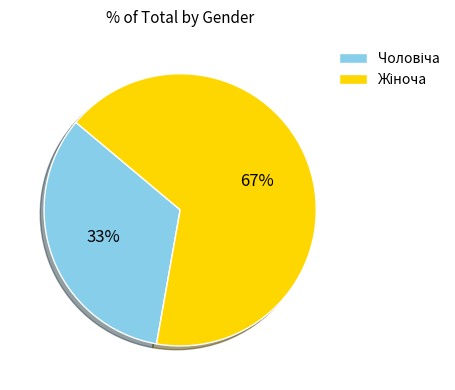

Is there a majority slice in this chart?

Yes